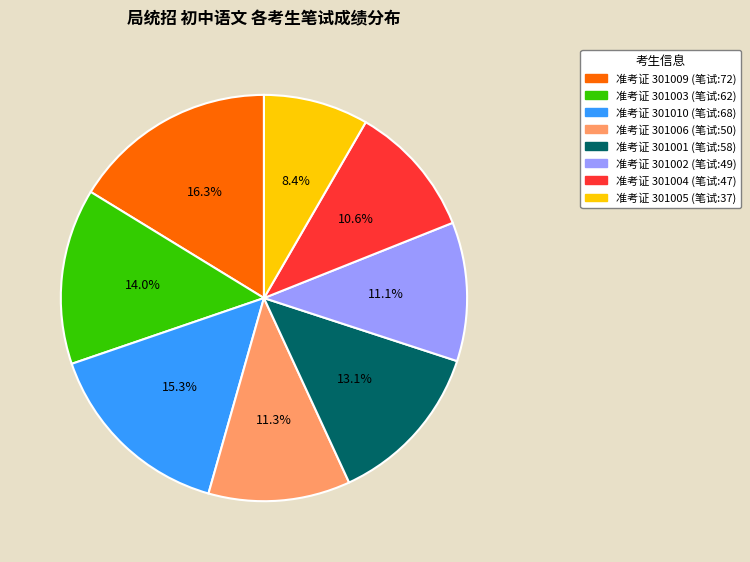

Does any single category account for the majority?

No